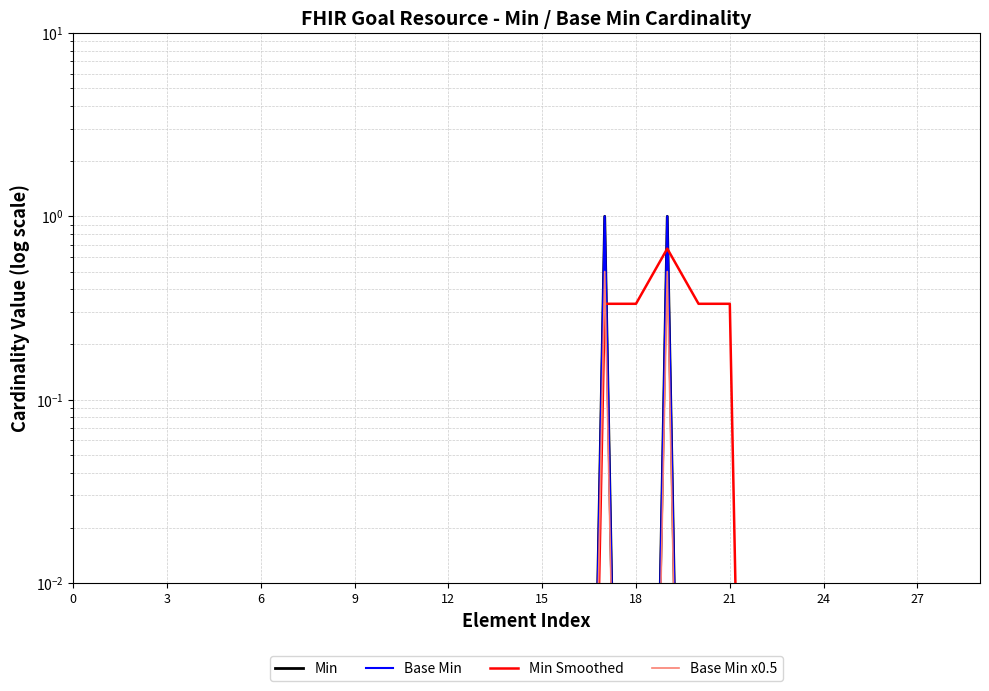

In Base Min x0.5, how many points are higher than both neighbors (excluding endpoints)?

2